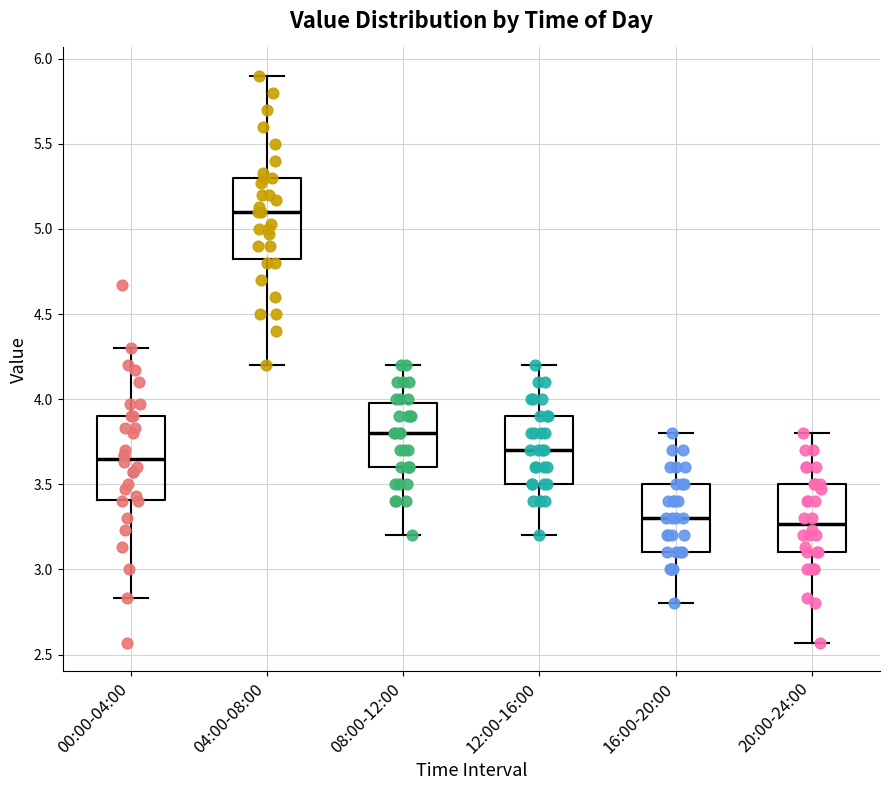

Which box has the highest median line?

04:00-08:00